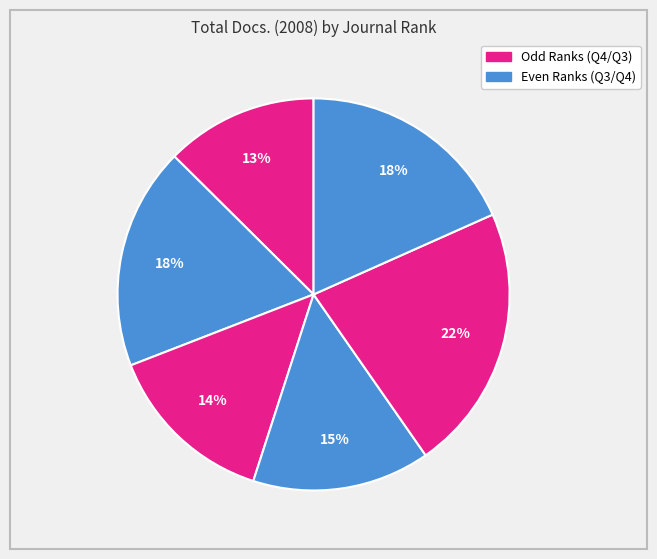

How many segments does this pie chart have?

6